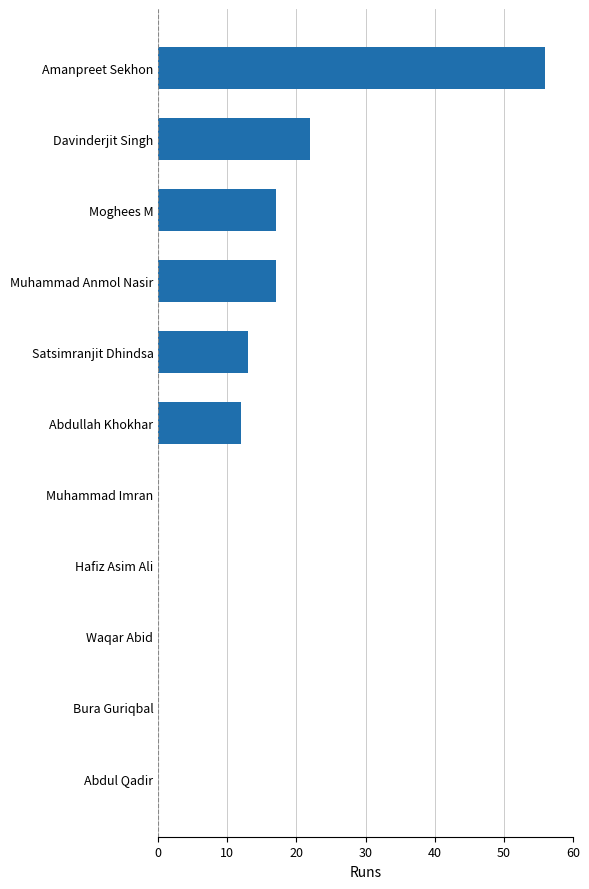

What is the approximate value at Davinderjit Singh, to the nearest 10?

20